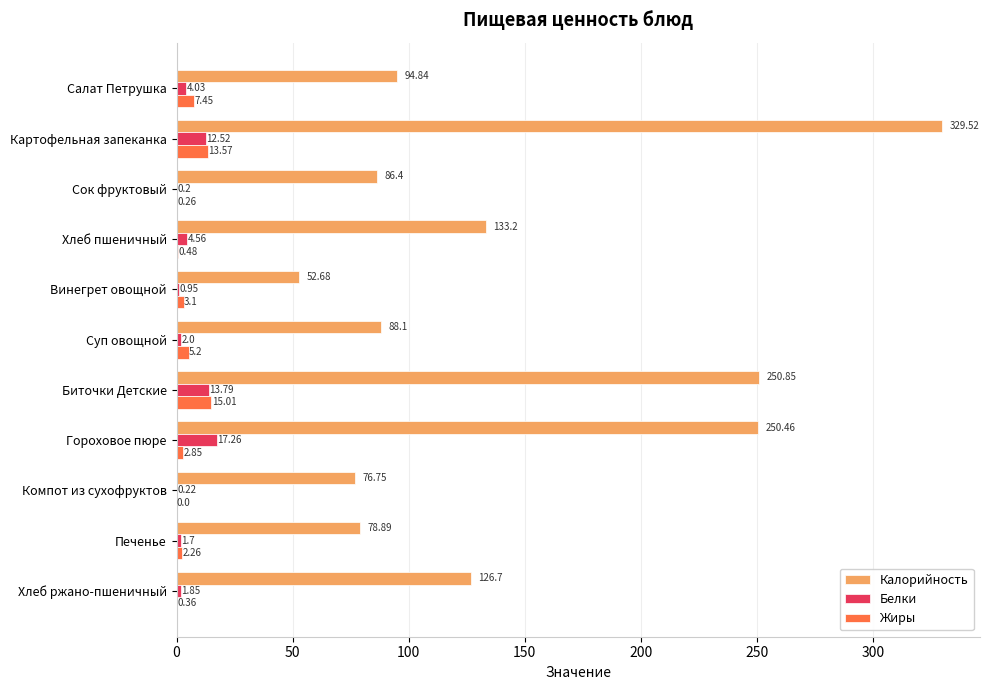

At which category is the sum across all series the highest?

Картофельная запеканка